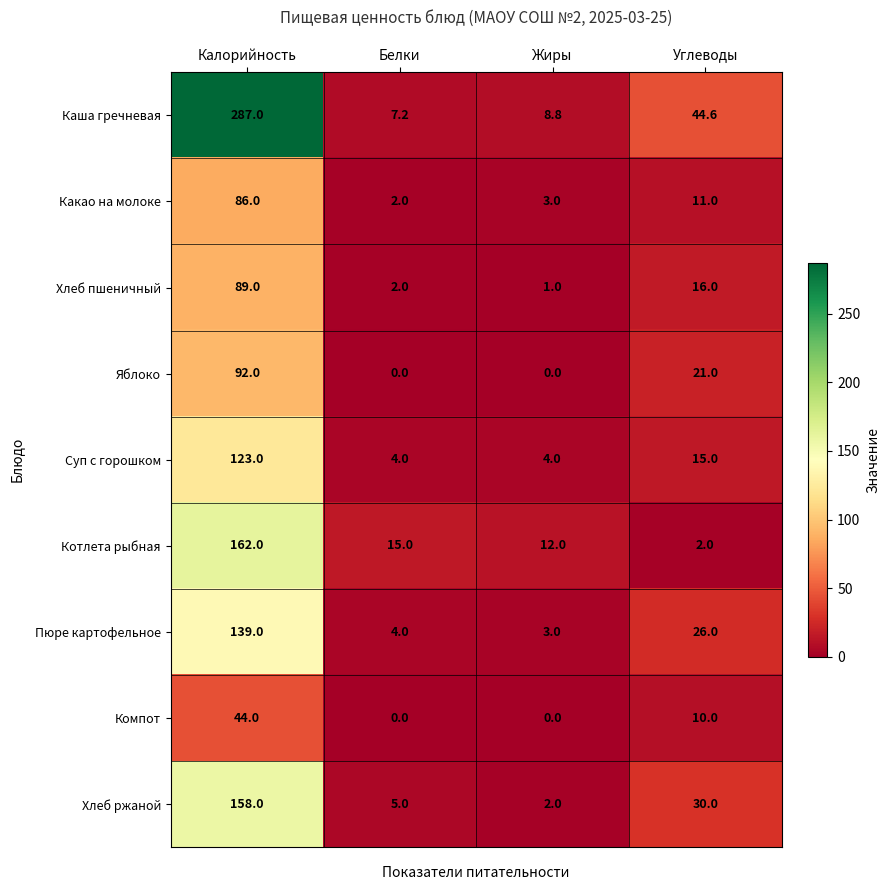

Is the value of Хлеб пшеничный at Жиры greater than the value of Каша гречневая at Углеводы?

No